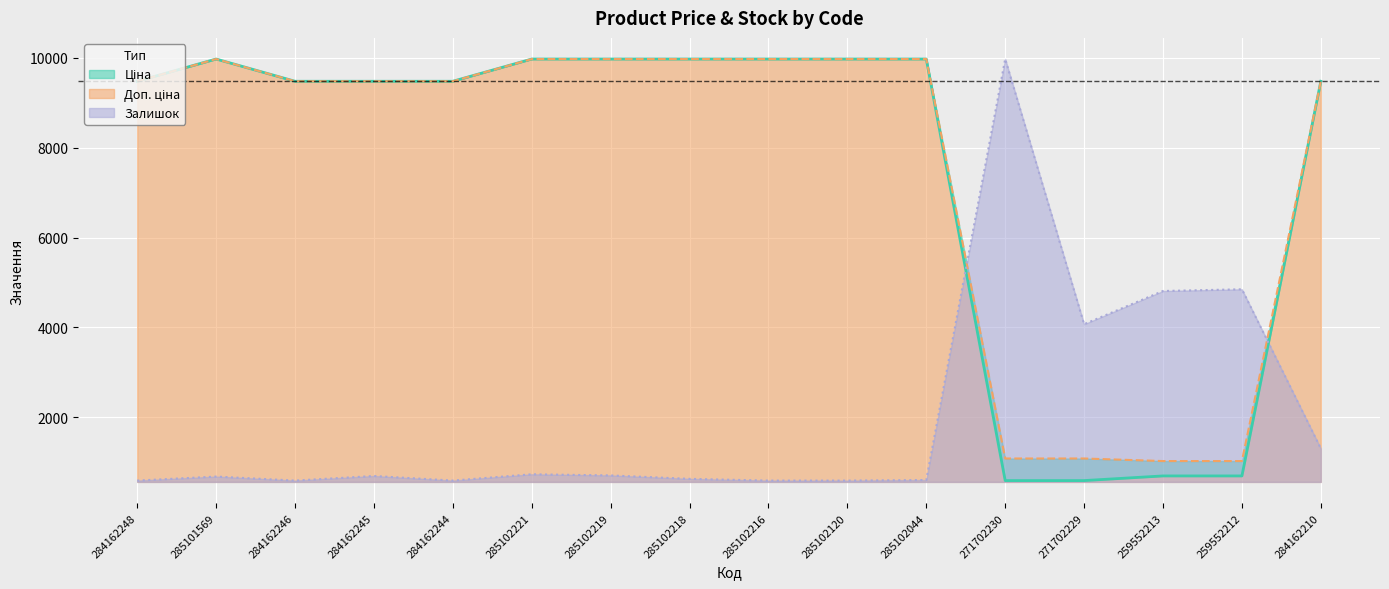

At 285102219, list the series in order from largest to smallest.

Ціна, Доп. ціна, Залишок